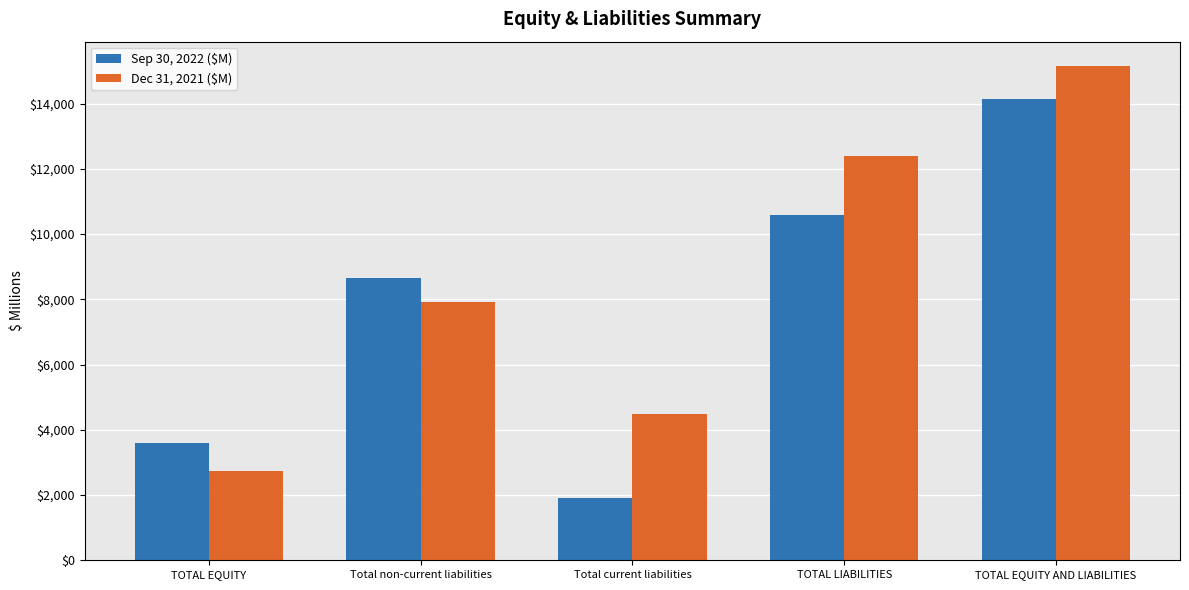

What is the label of the 1st bar from the left?

TOTAL EQUITY